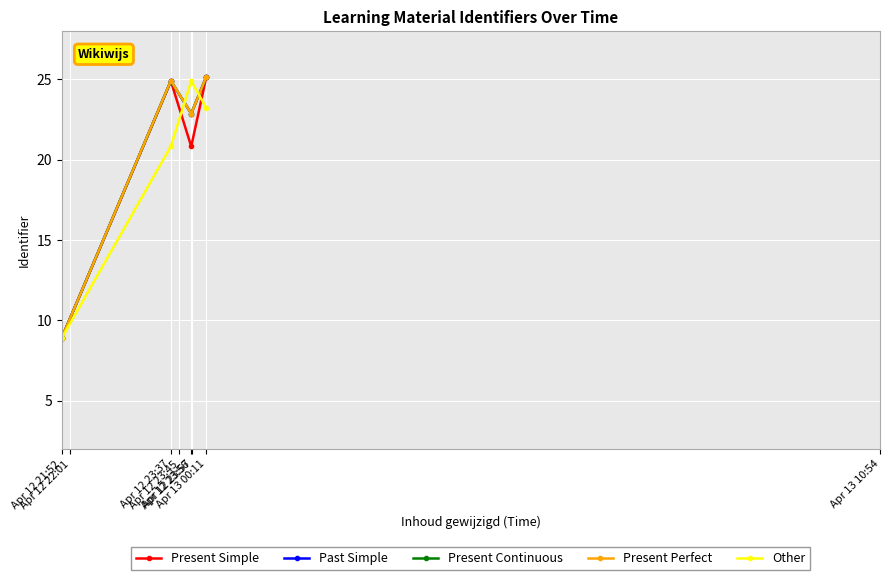

True or false: Present Perfect has more than 2 points higher than both neighbors.

False